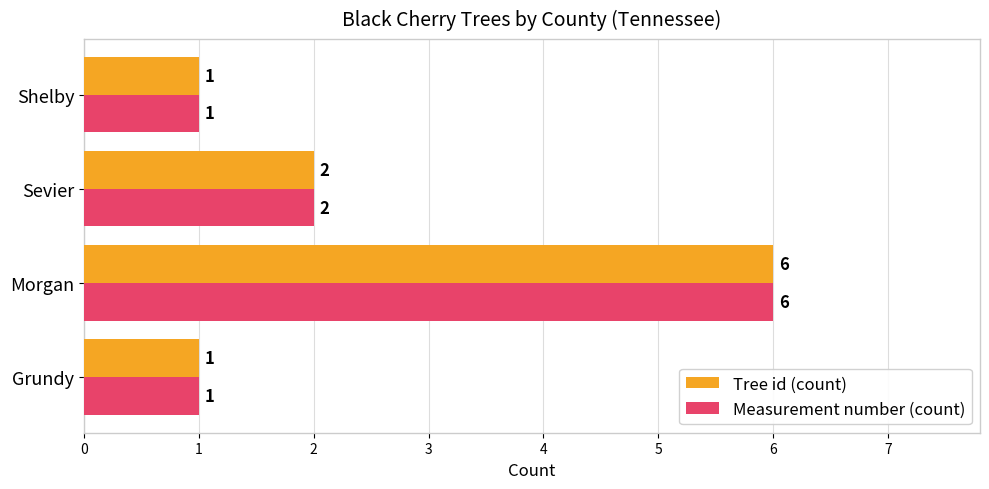

What are all the series names shown in the legend?

Tree id (count), Measurement number (count)